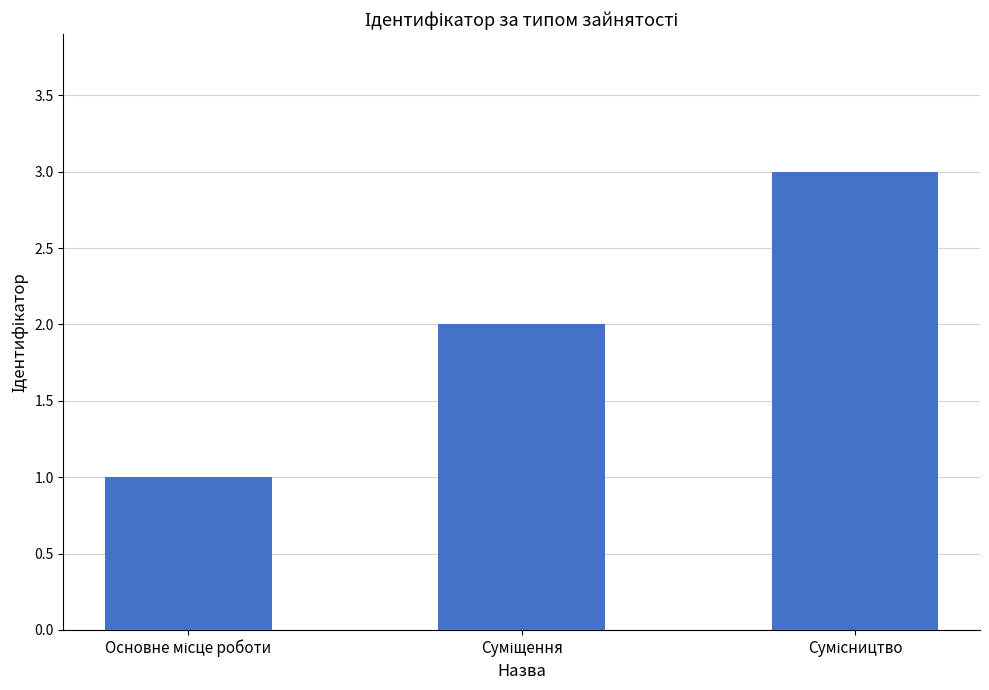

Count the values in the range 1 to 3.

3